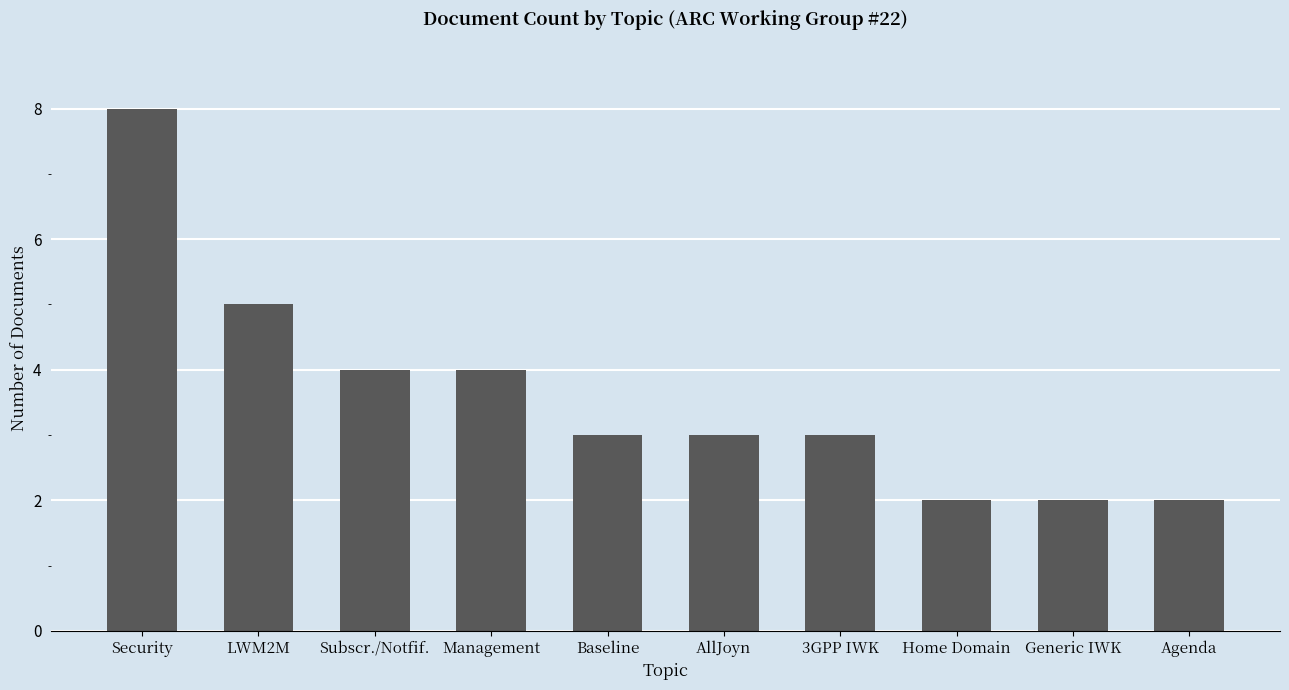

The chart shows a value of 2 at LWM2M. True or false?

False